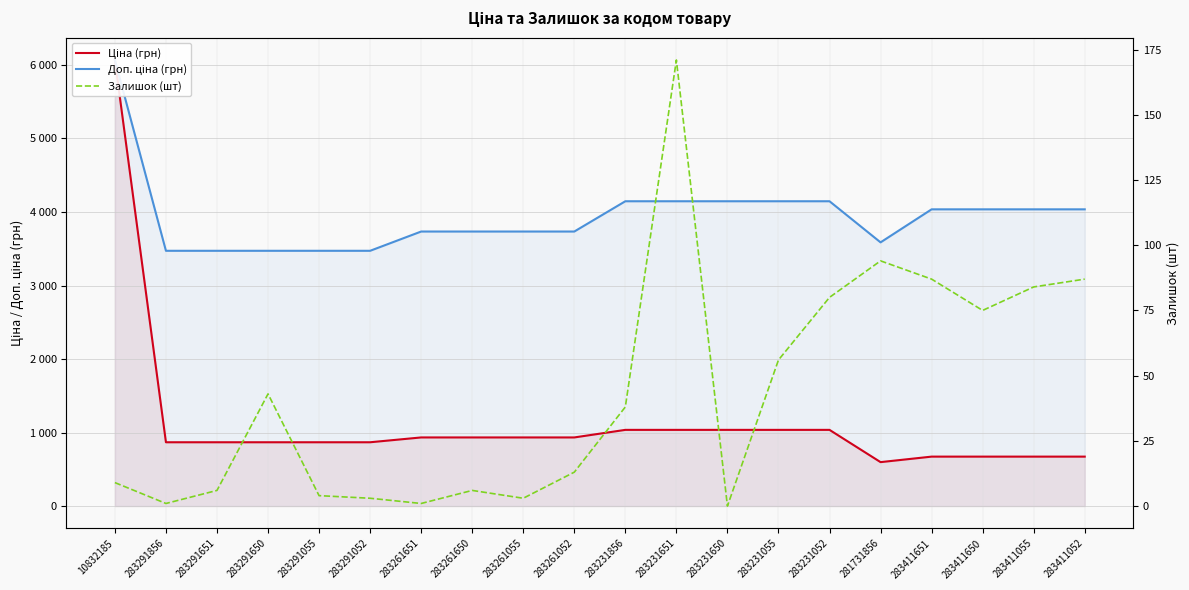

Reading left to right, list all the values displayed in this chart.

Ціна (грн): 10832185=6067.2	283291856=868.0	283291651=868.0	283291650=868.0	283291055=868.0	283291052=868.0	283261651=933.5	283261650=933.5	283261055=933.5	283261052=933.5	283231856=1036.5	283231651=1036.5	283231650=1036.5	283231055=1036.5	283231052=1036.5	281731856=597.8	283411651=672.7	283411650=672.7	283411055=672.7	283411052=672.7
Доп. ціна (грн): 10832185=6067.2	283291856=3472.1	283291651=3472.1	283291650=3472.1	283291055=3472.1	283291052=3472.1	283261651=3734.2	283261650=3734.2	283261055=3734.2	283261052=3734.2	283231856=4145.9	283231651=4145.9	283231650=4145.9	283231055=4145.9	283231052=4145.9	281731856=3586.7	283411651=4036.0	283411650=4036.0	283411055=4036.0	283411052=4036.0
Залишок (шт): 10832185=9.0	283291856=1.0	283291651=6.0	283291650=43.0	283291055=4.0	283291052=3.0	283261651=1.0	283261650=6.0	283261055=3.0	283261052=13.0	283231856=38.0	283231651=171.0	283231650=0.0	283231055=56.0	283231052=80.0	281731856=94.0	283411651=87.0	283411650=75.0	283411055=84.0	283411052=87.0